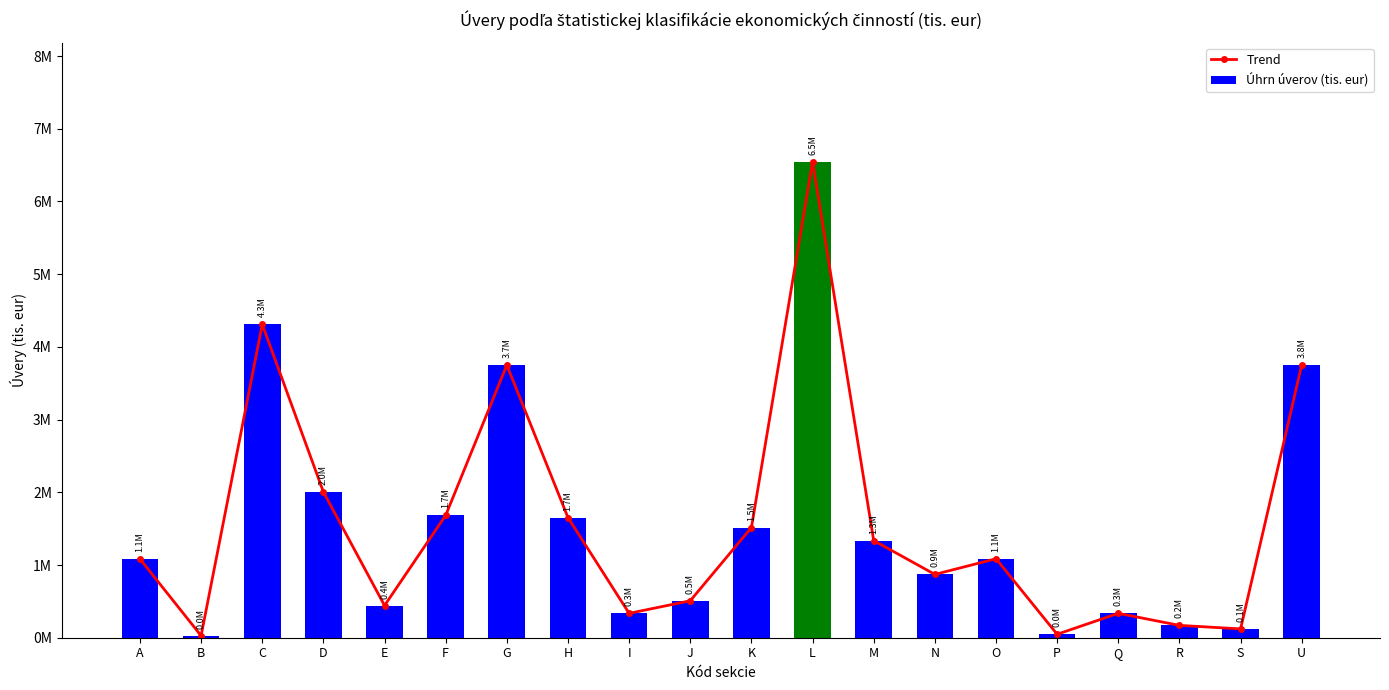

At which label does Trend first exceed 1086286?

C